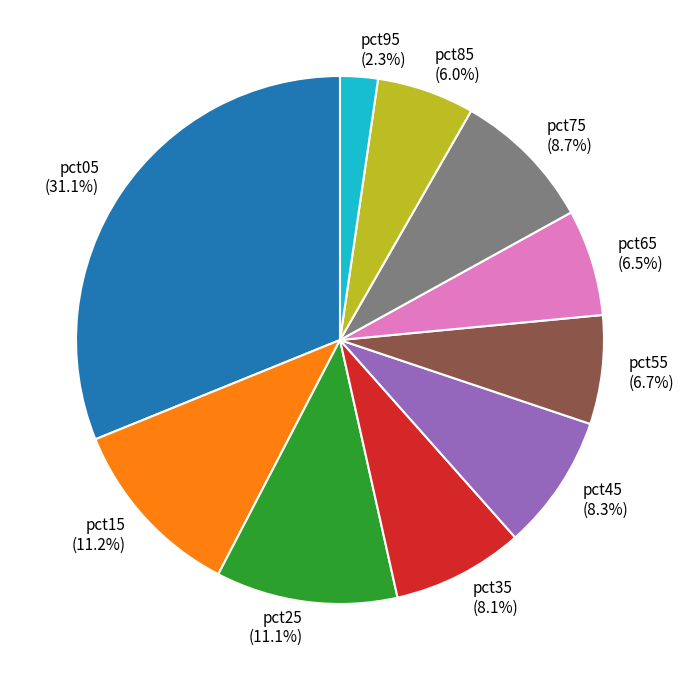

Between pct15 (11.2%) and pct05 (31.1%), which is larger?

pct05 (31.1%)